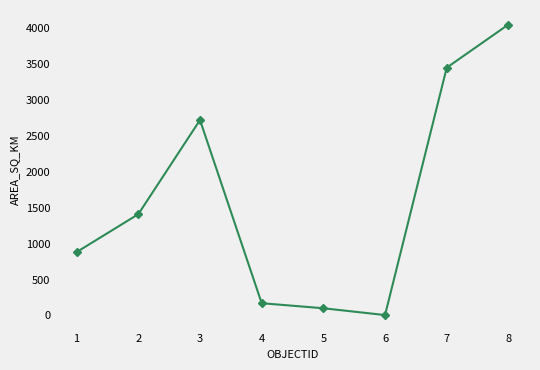

At which category does the data reach its first local peak?

3